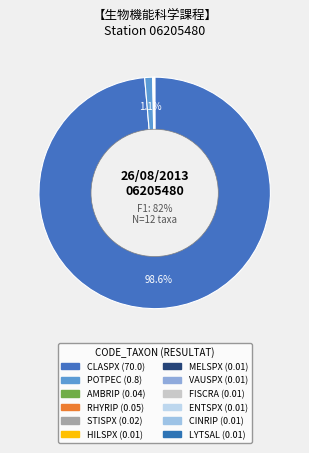

Count the number of slices in the pie.

12